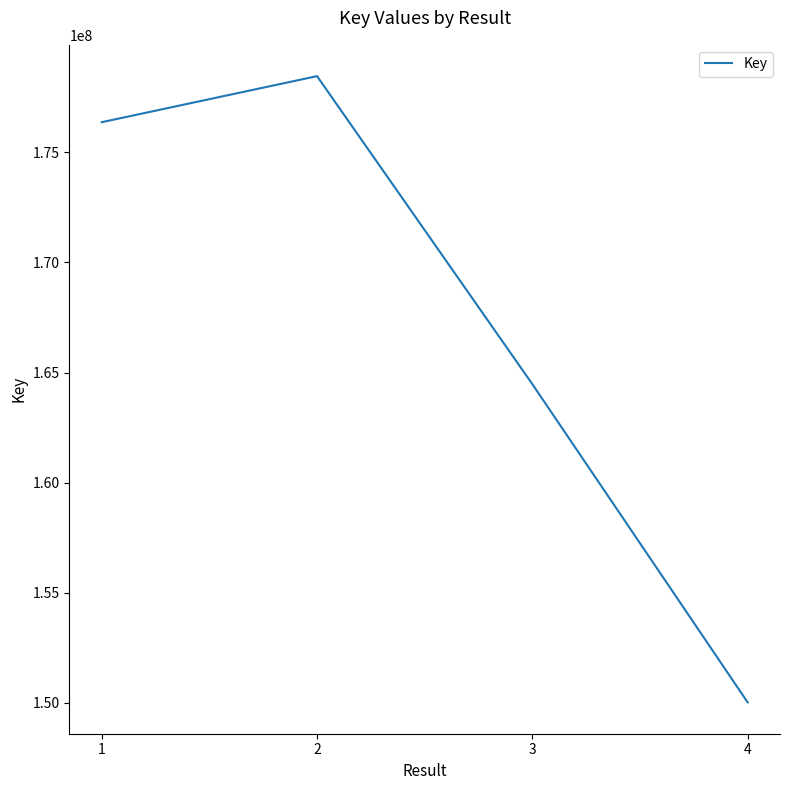

What is the average value?

167330443